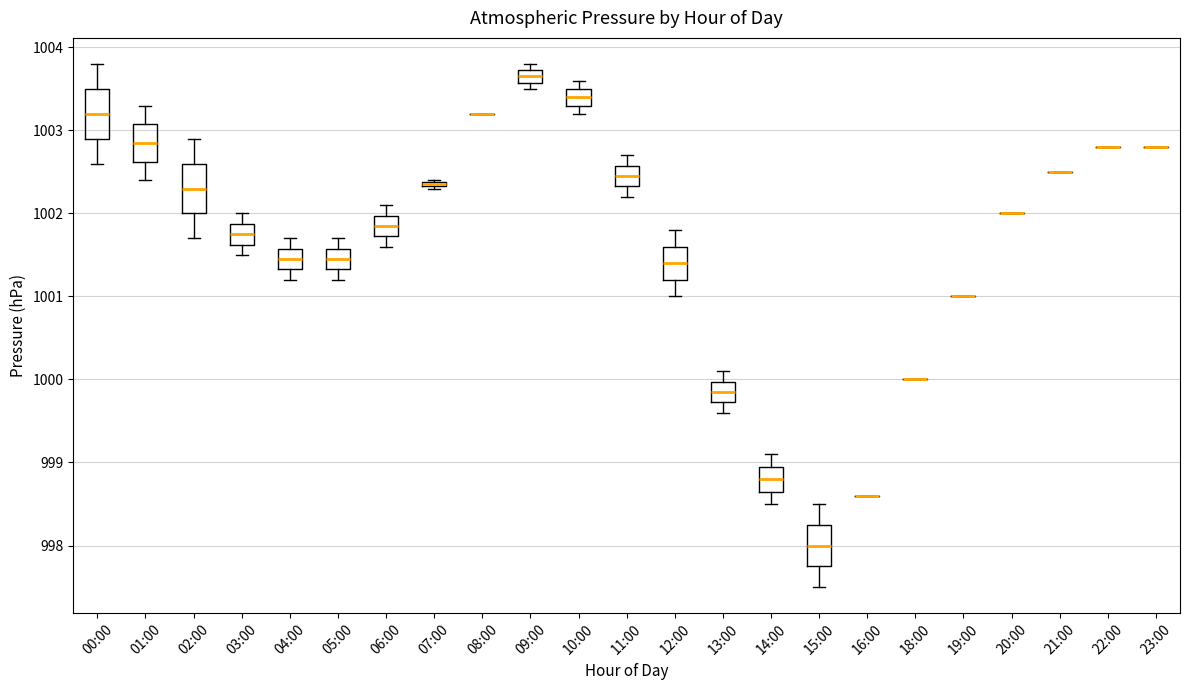

Where does the lower whisker of the box for 01:00 end on the y-axis? The values are not printed on the chart, so give them approximately, as read against the axis.

1002.4